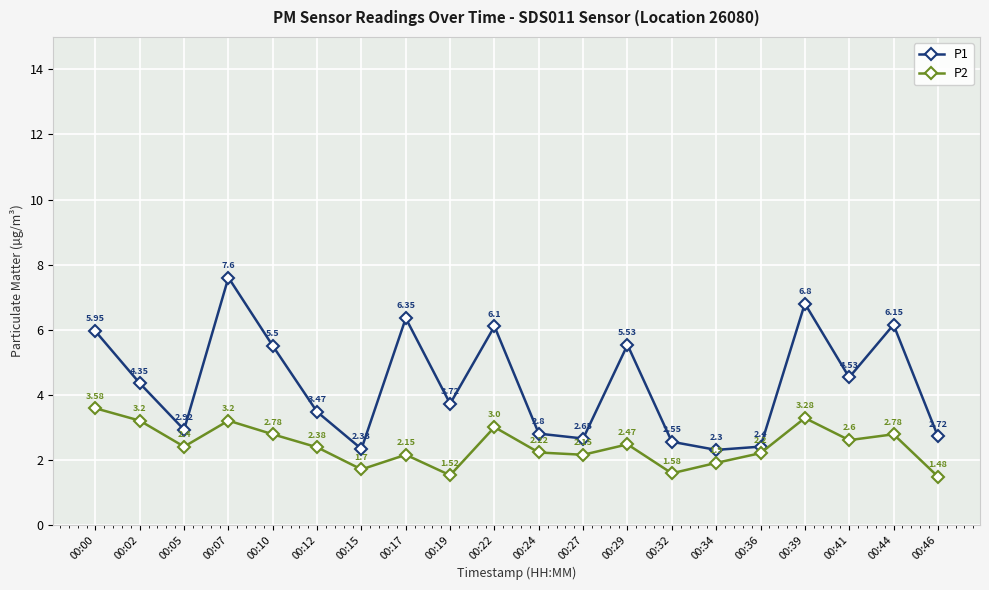

What is the sum of the P2 values at 00:29 and 00:05?

4.9